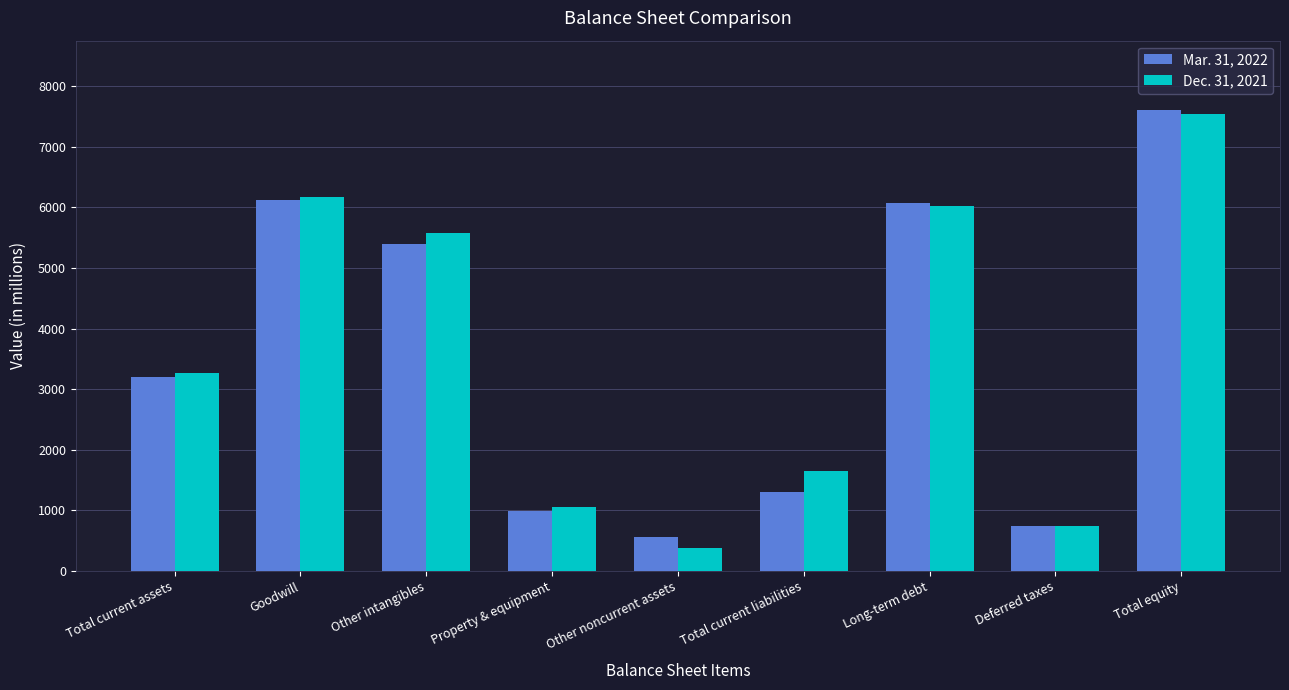

What is the value of the Dec. 31, 2021 bar at the 4th from the left?

1061